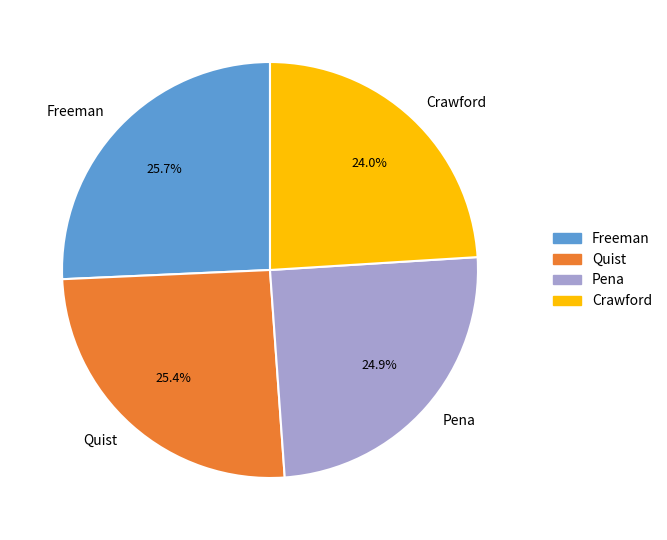

How many slices are in this pie chart?

4